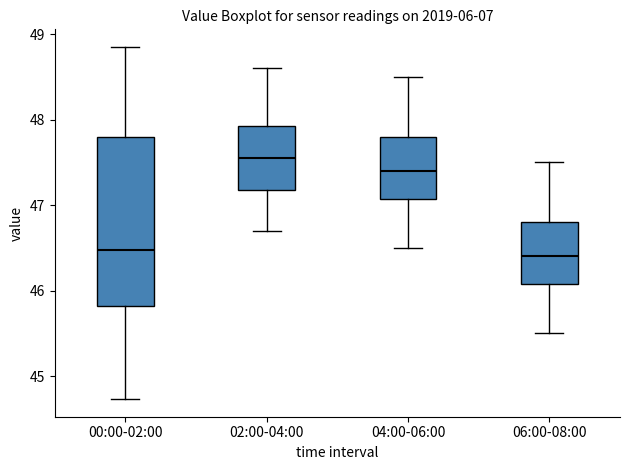

Reading left to right, read every box against the y-axis: the position of its median line, the range the box covers, and the ends of its whiskers. The values are not printed on the chart, so give them approximately, as read against the axis.

00:00-02:00: median 46.5, box 45.8 to 47.8, whiskers 44.7 to 48.9
02:00-04:00: median 47.6, box 47.2 to 47.9, whiskers 46.7 to 48.6
04:00-06:00: median 47.4, box 47.1 to 47.8, whiskers 46.5 to 48.5
06:00-08:00: median 46.4, box 46.1 to 46.8, whiskers 45.5 to 47.5